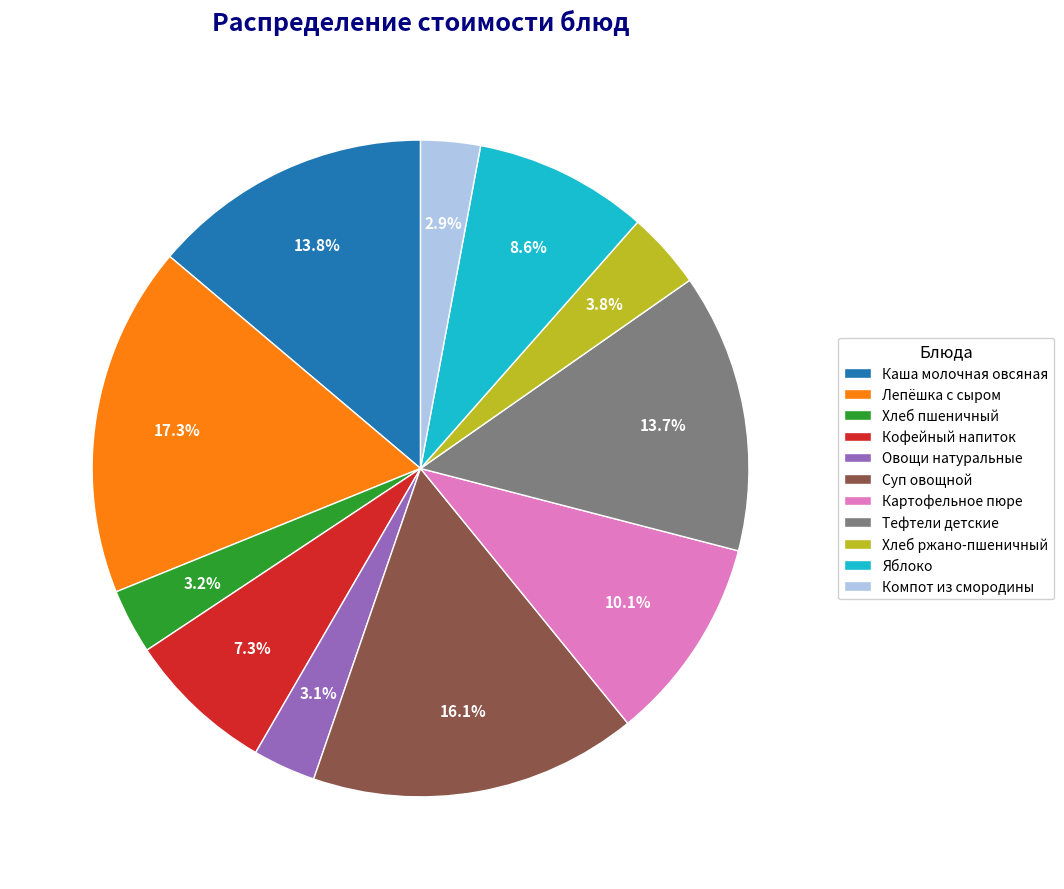

How many segments does this pie chart have?

11